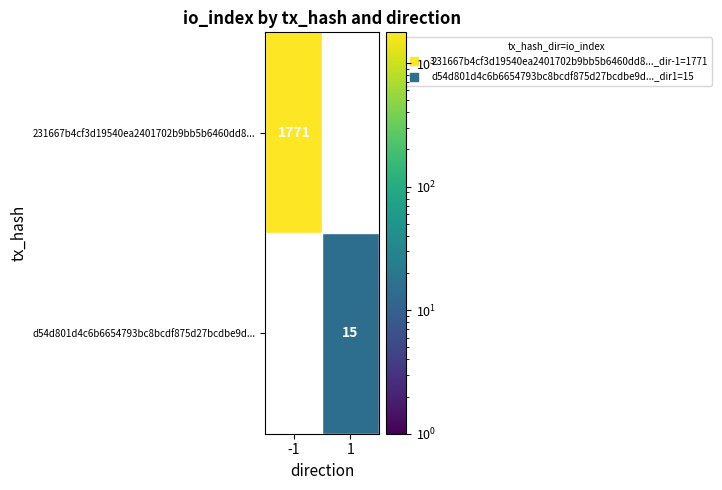

The d54d801d4c6b6654793bc8bcdf875d27bcdbe9d... series shows 21.1 at 1. True or false?

False